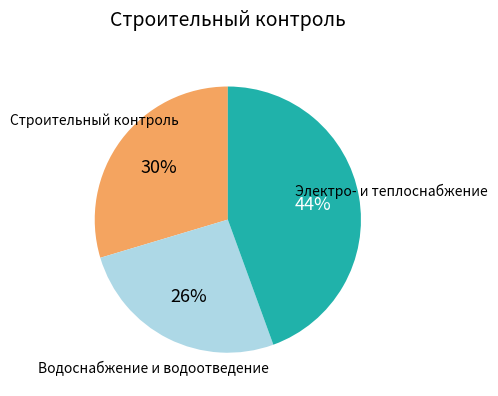

Is there any slice that represents more than half of the pie?

No